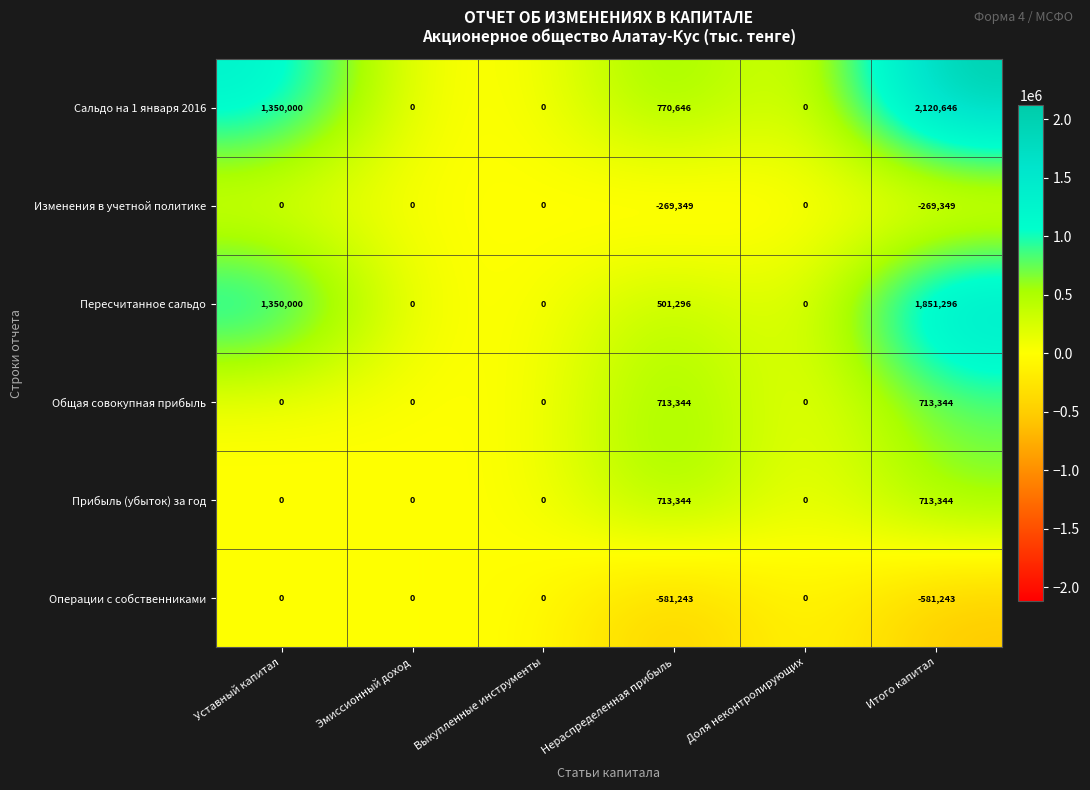

Which series changed the most between Уставный капитал and Нераспределенная прибыль?

Пересчитанное сальдо